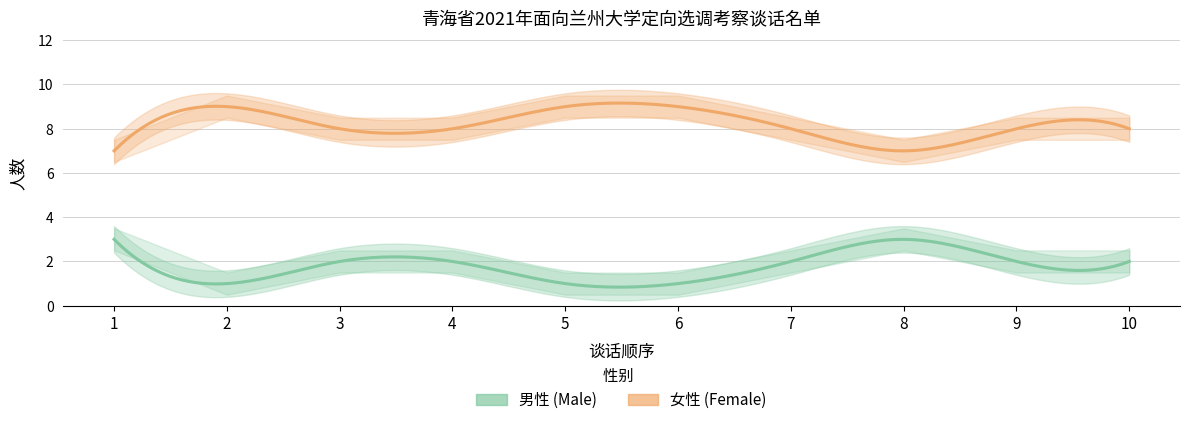

Count the number of categories in the chart.

10